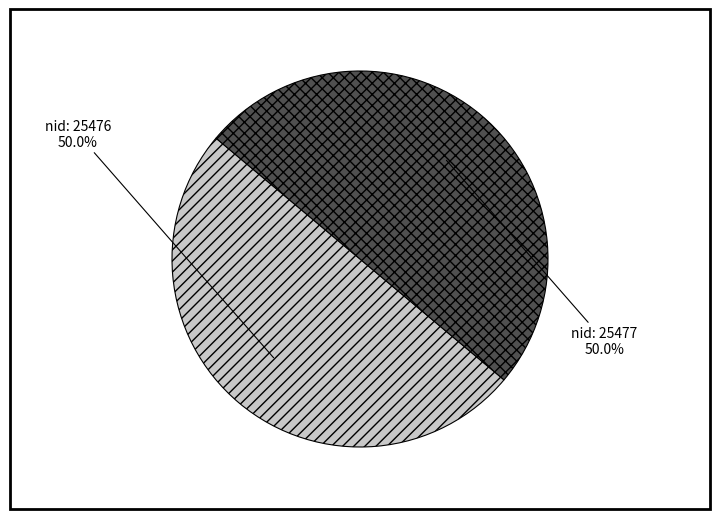

What is the largest slice in the pie chart?

25477